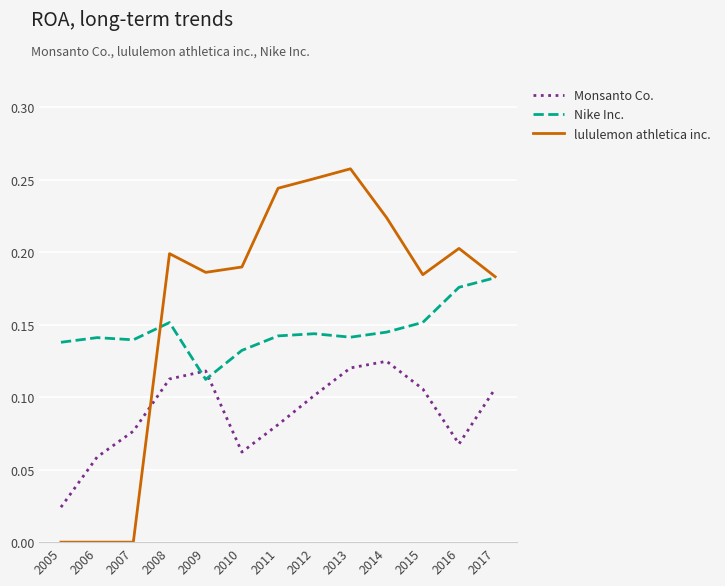

Rank the series by their average value, from highest to lowest.

lululemon athletica inc., Nike Inc., Monsanto Co.